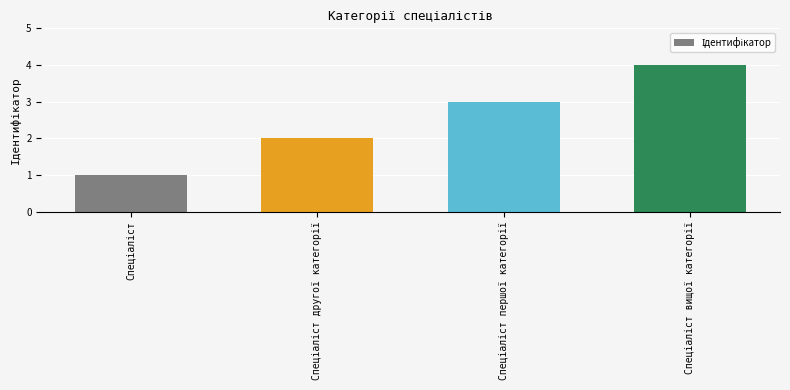

What is the maximum value shown in the chart?

4